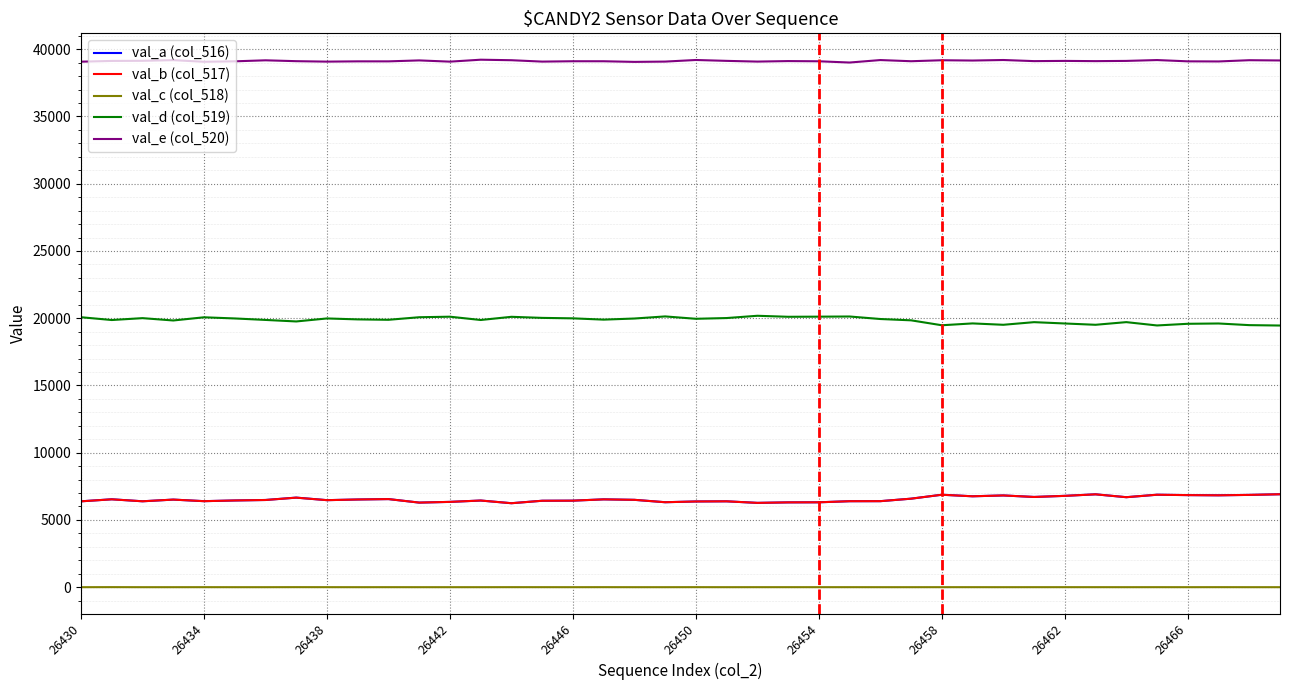

What is the highest value of the val_a (col_516) series?

6911